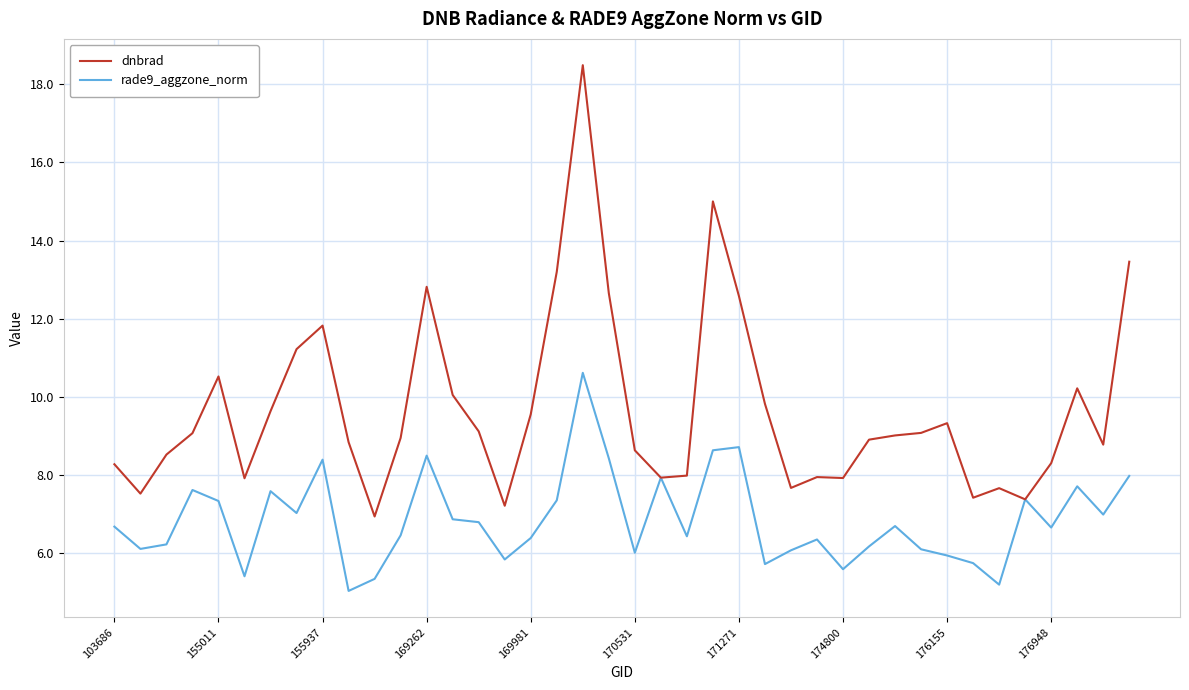

Does the chart have visible grid lines?

Yes